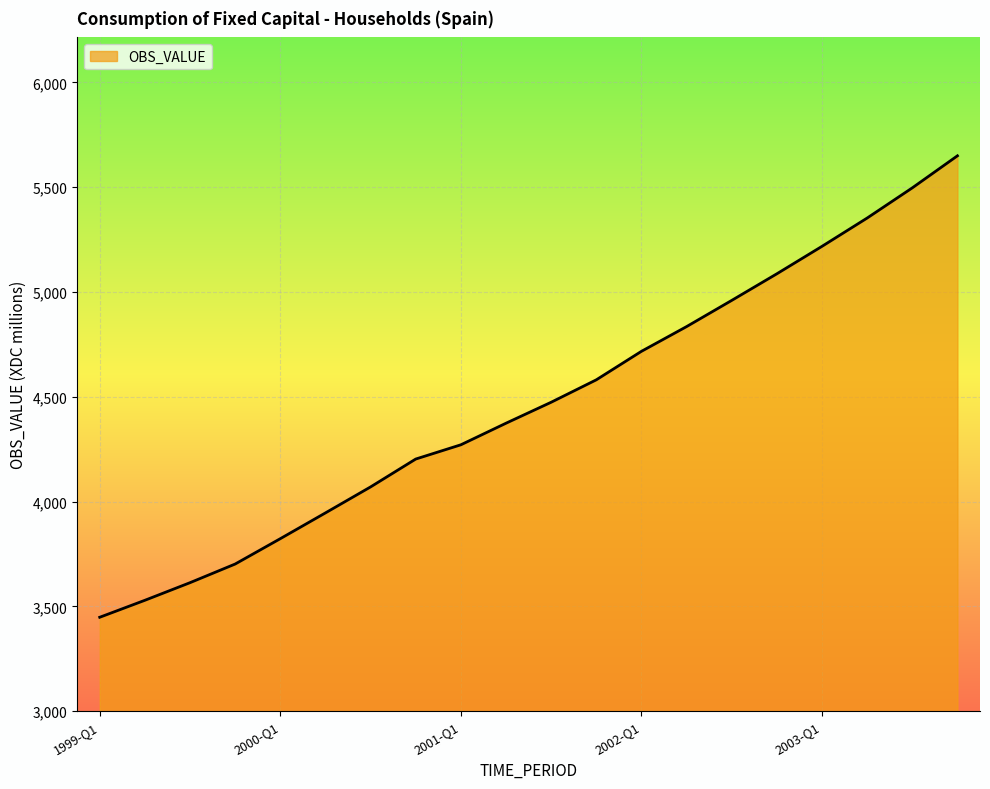

What is the smallest value displayed?

3448